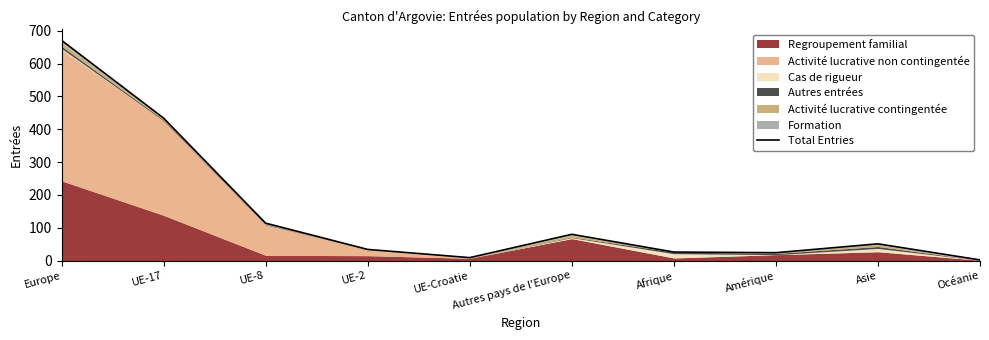

What is the sum of the values at Asie and Océanie?

53